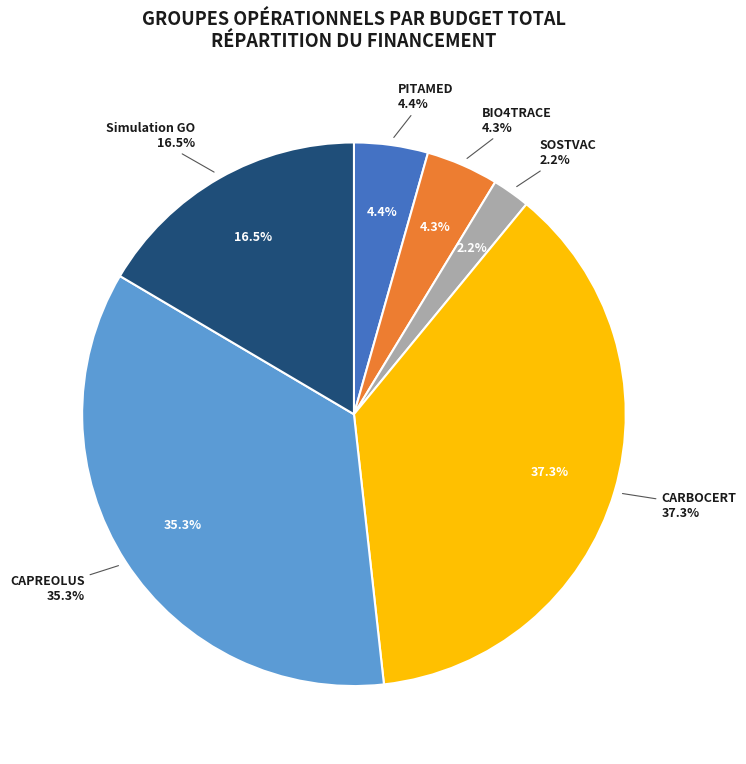

To the nearest percent, what is the combined percentage of SOSTVAC and Simulation GO?

19%